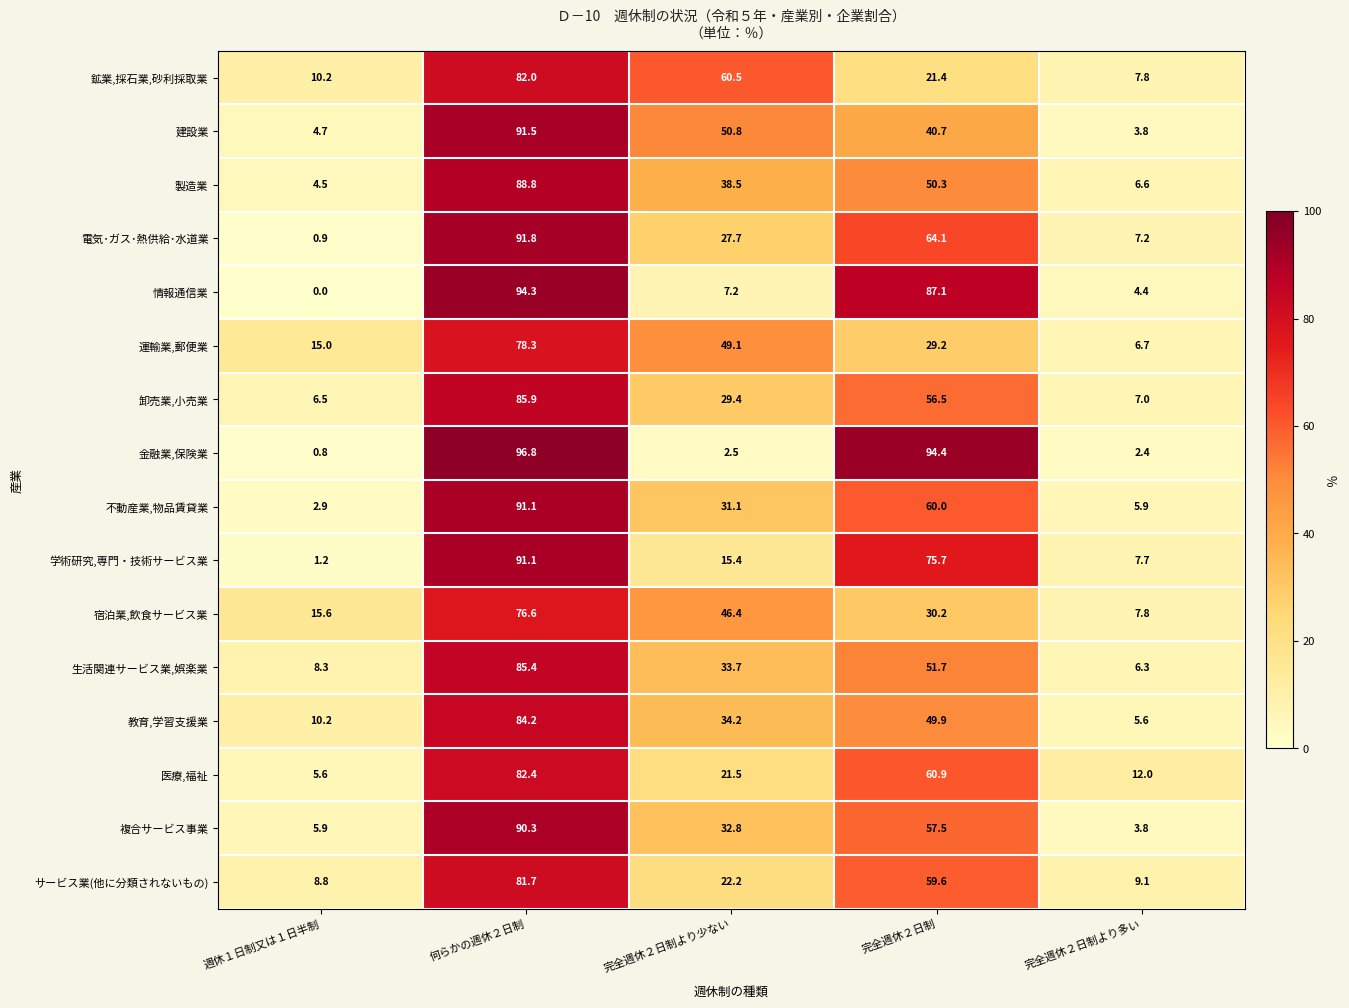

How many values in the 卸売業,小売業 series are below 29?

2